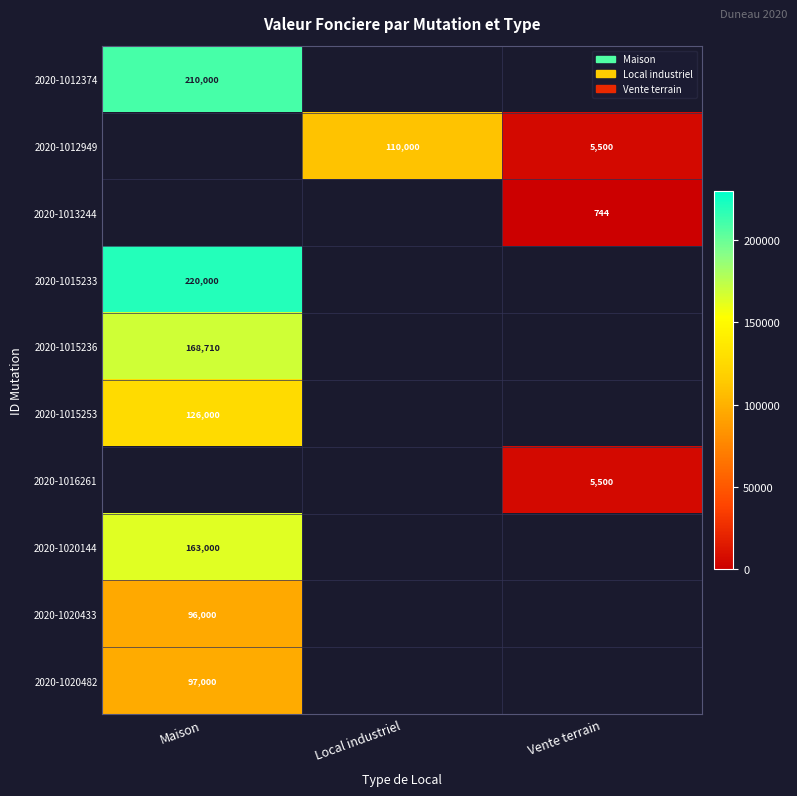

The 2020-1013244 series shows 446 at Vente terrain. True or false?

False